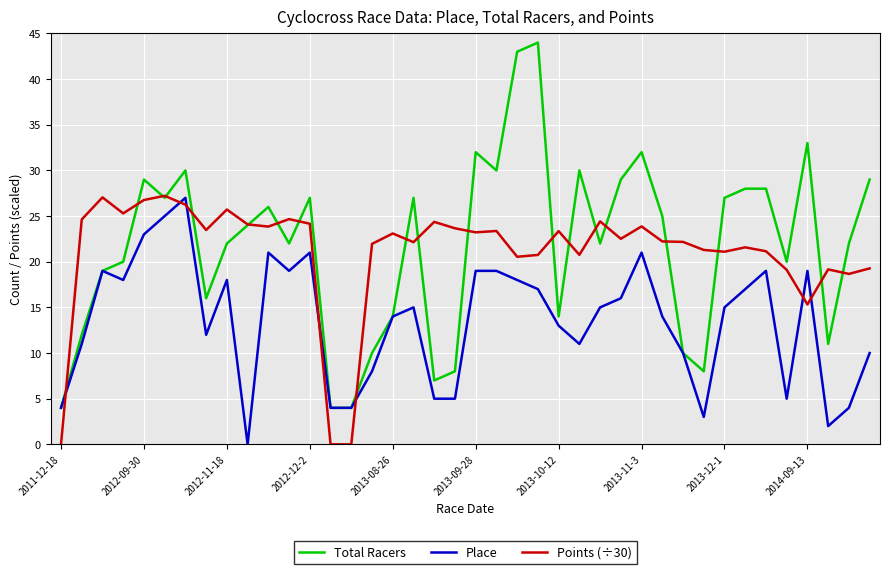

Is this an area chart (filled region under the line)?

No